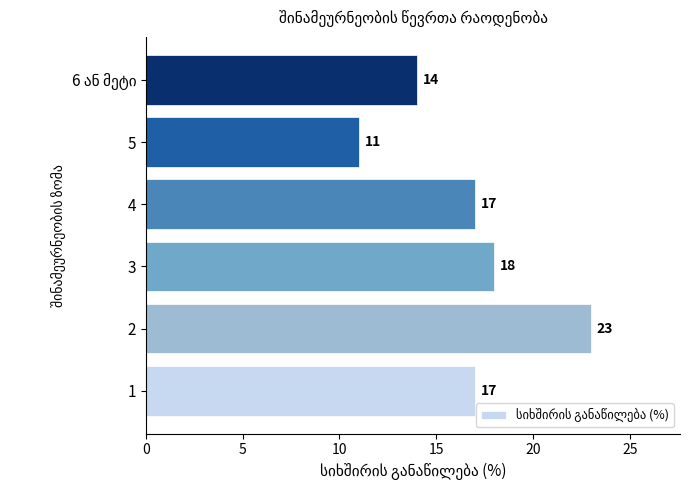

What is the sum of all values?

100